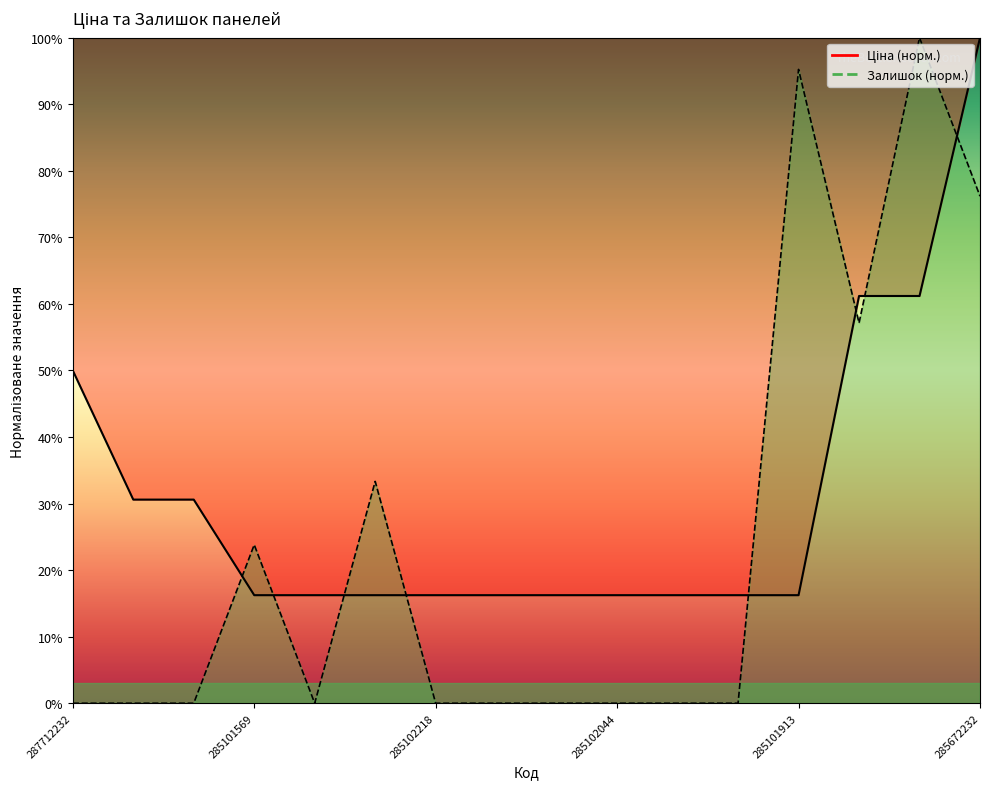

List the labels in order of Ціна value, largest first.

285672232, 285652233, 285652231, 287712232, 287692233, 287692231, 285101569, 285102221, 285102219, 285102218, 285102216, 285102120, 285102044, 285101916, 285101915, 285101913